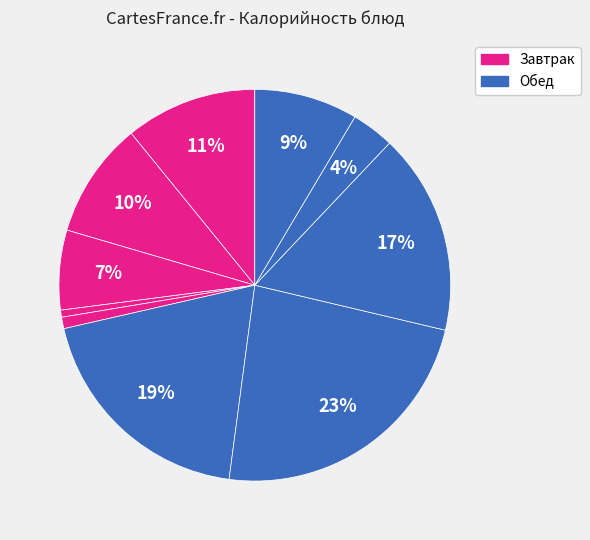

Count the number of slices in the pie.

10